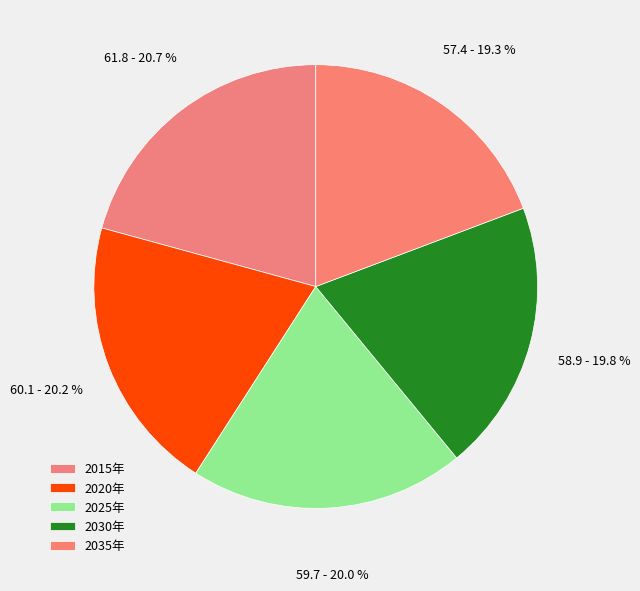

What is the change in value from 2020年 to 2025年?

-0.4